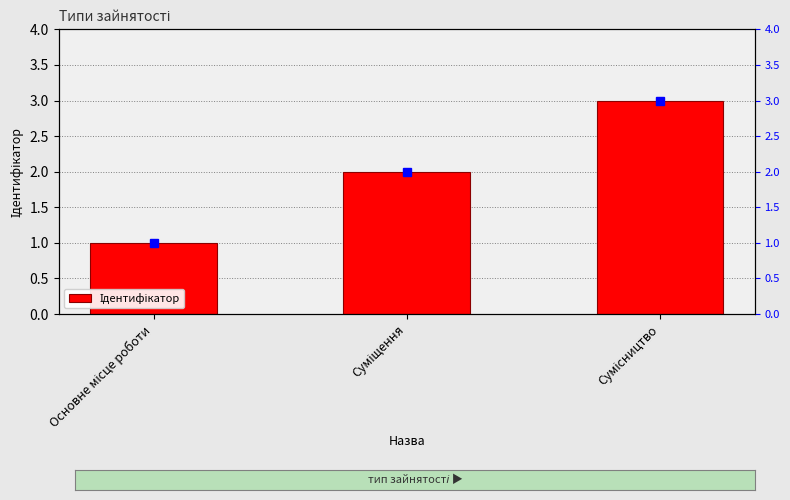

How many distinct data groups are displayed?

1